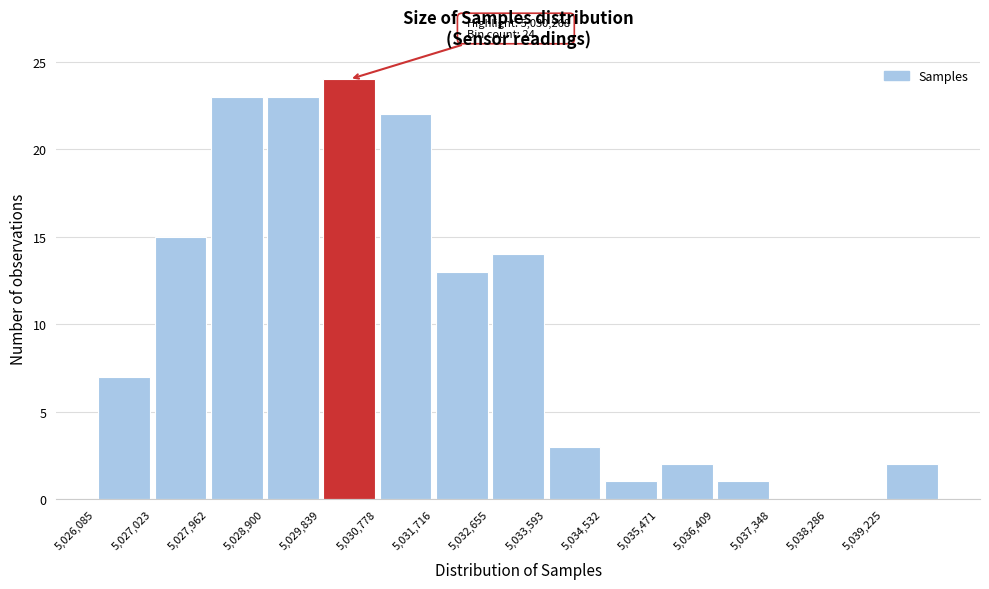

Over which range of the x-axis is the bar tallest?

5029800 to 5030800